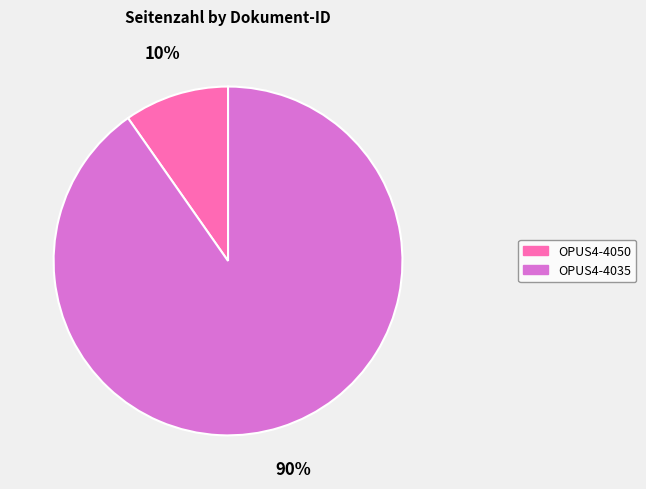

How many slices are in this pie chart?

2